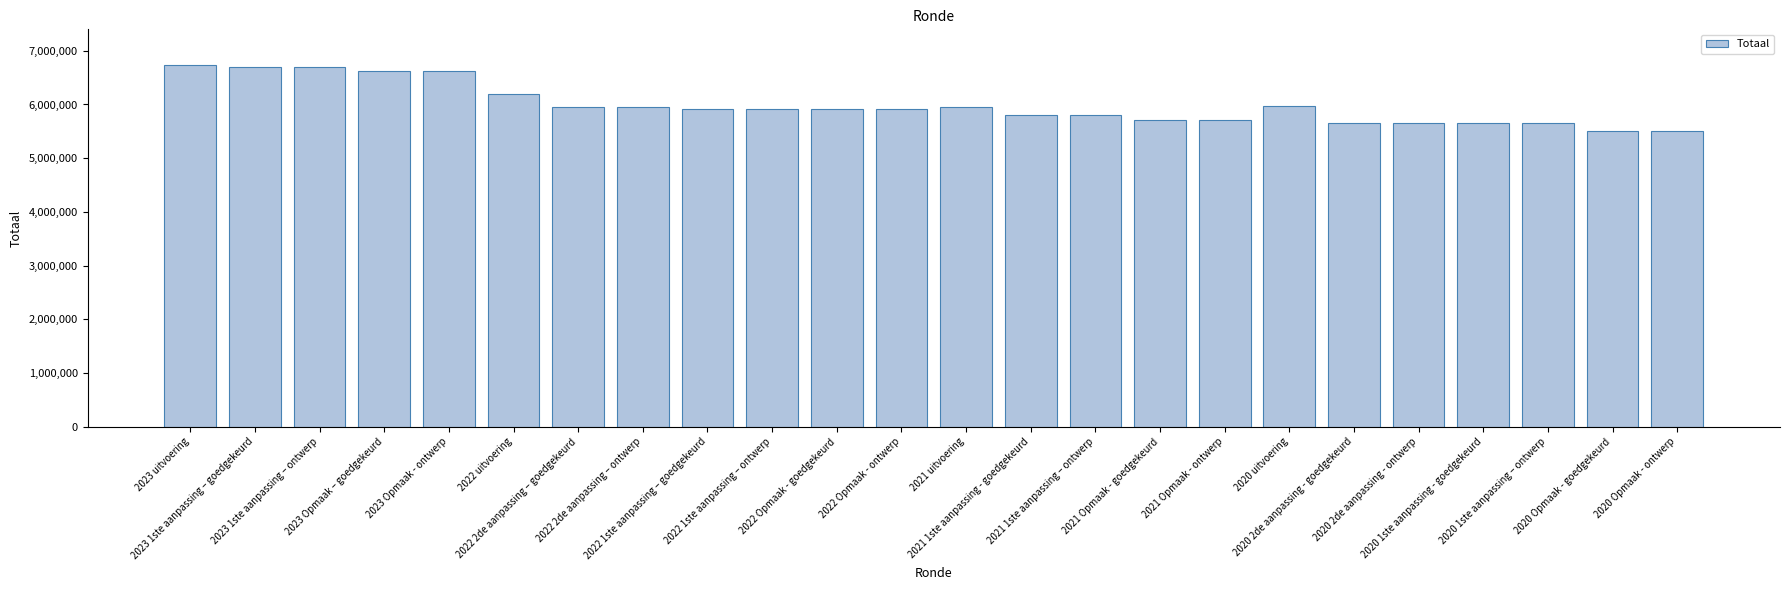

What is the value of the 6th bar from the left?

6199445